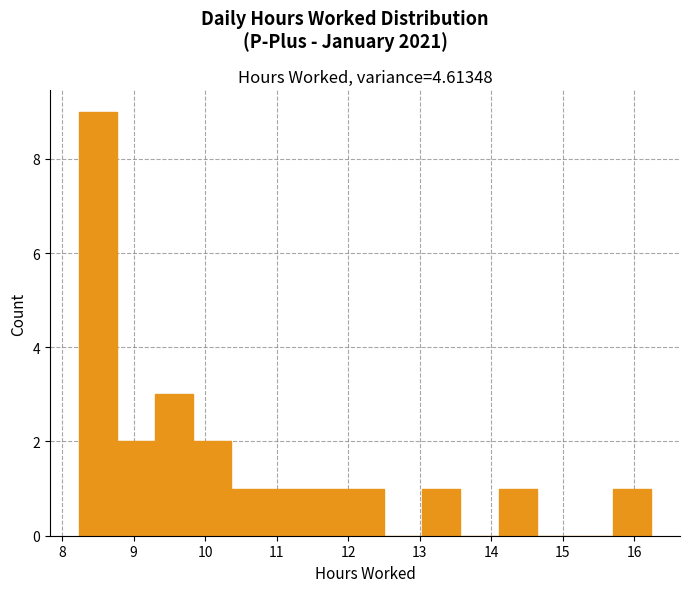

How tall is the bar that spans 9.3 to 9.8 on the x-axis? Neither the bar edges nor the heights are printed on the chart, so give them approximately, as read against the axes.

3